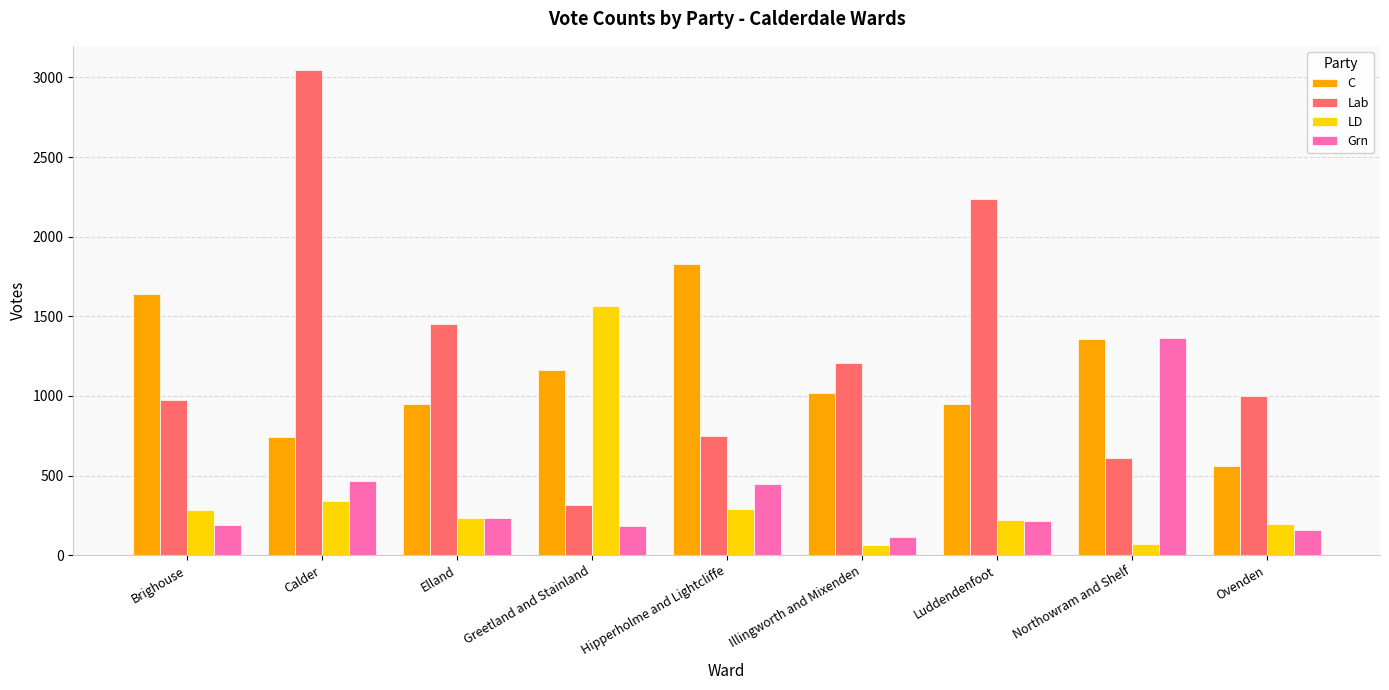

Is it true that C equals 562 at Ovenden?

True